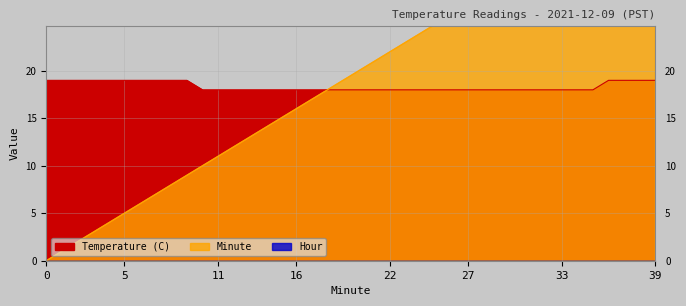

At how many categories does at least one series exceed 29?

10